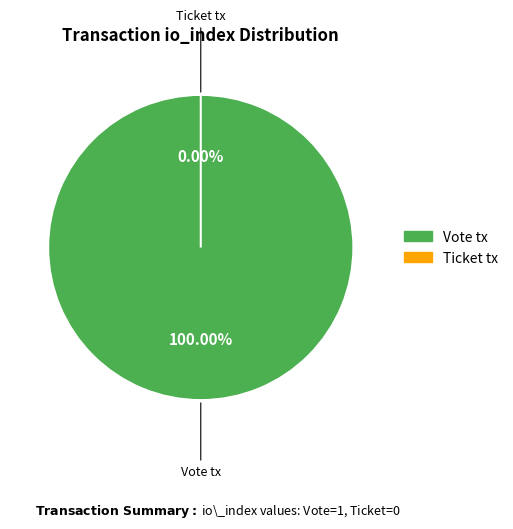

What percentage is NOT represented by Ticket tx?

100.0%